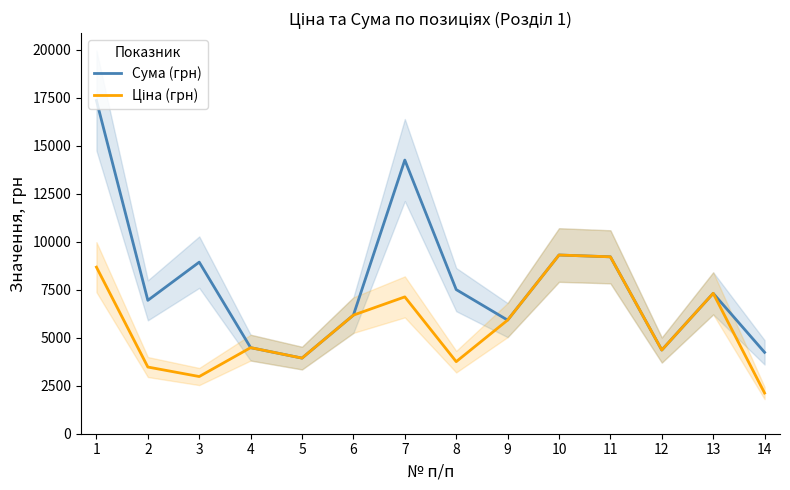

Reading right to left, list all the values displayed in this chart.

Сума (грн): 4240	7315	4360	9218	9312	5920	7510	14260	6180	3940	4485	8940	6950	17360
Ціна (грн): 2120	7315	4360	9218	9312	5920	3755	7130	6180	3940	4485	2980	3475	8680